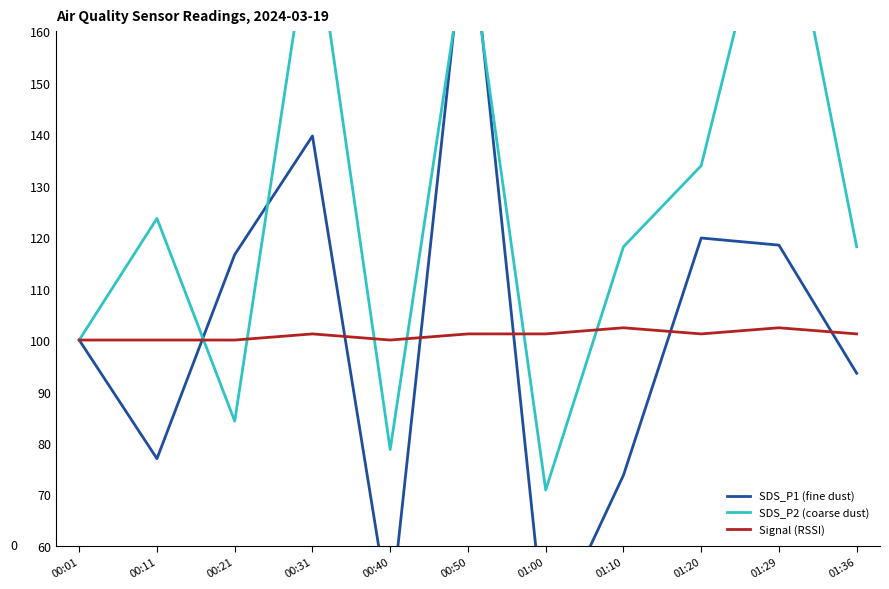

What are all the series names shown in the legend?

SDS_P1 (fine dust), SDS_P2 (coarse dust), Signal (RSSI)